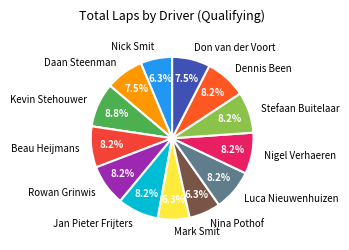

To the nearest percent, what is the combined percentage of Kevin Stehouwer and Nigel Verhaeren?

17%